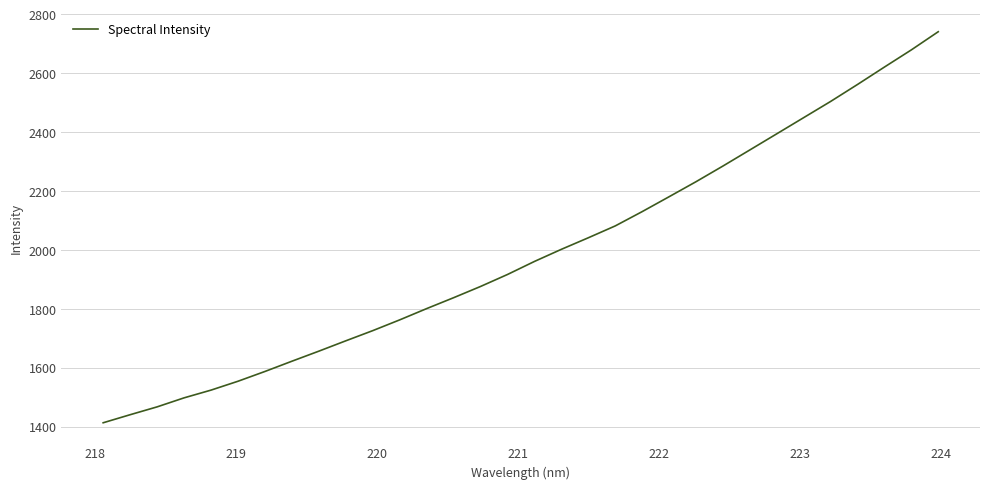

What is the smallest value displayed?

1412.8